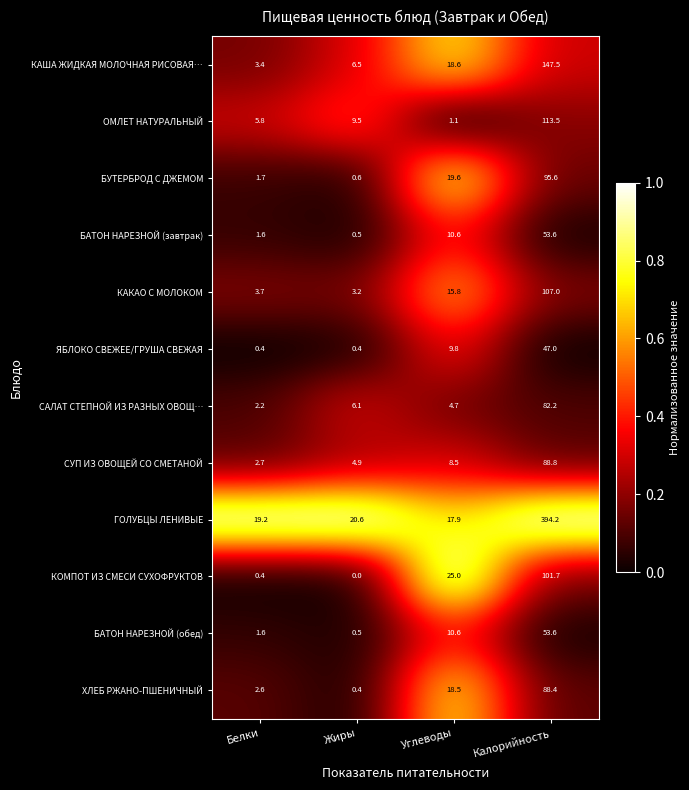

At how many categories does at least one series exceed 0?

4